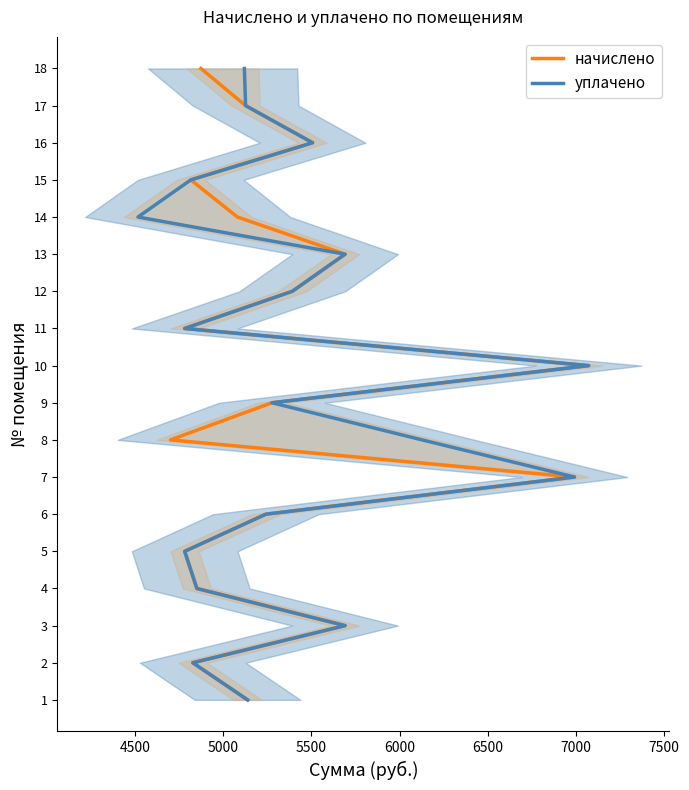

How many data points in уплачено are above 10?

8